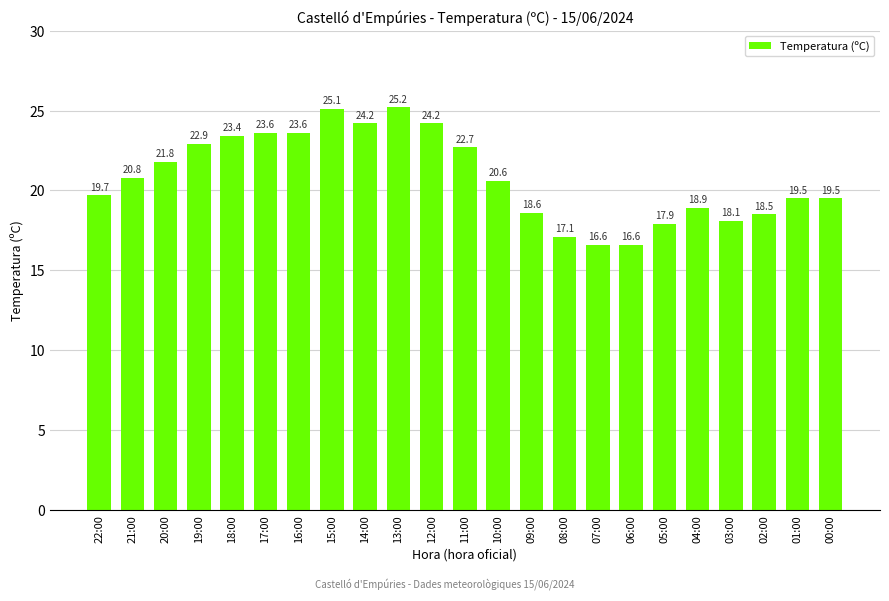

Are the bars horizontal?

No